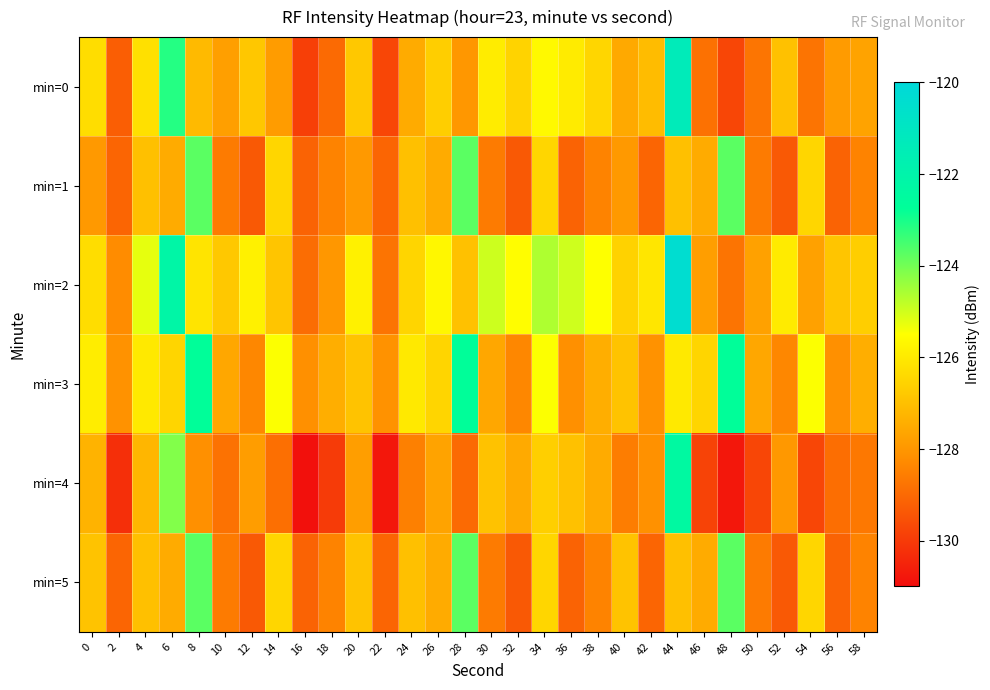

Which has a higher value, 56 or 52?

52